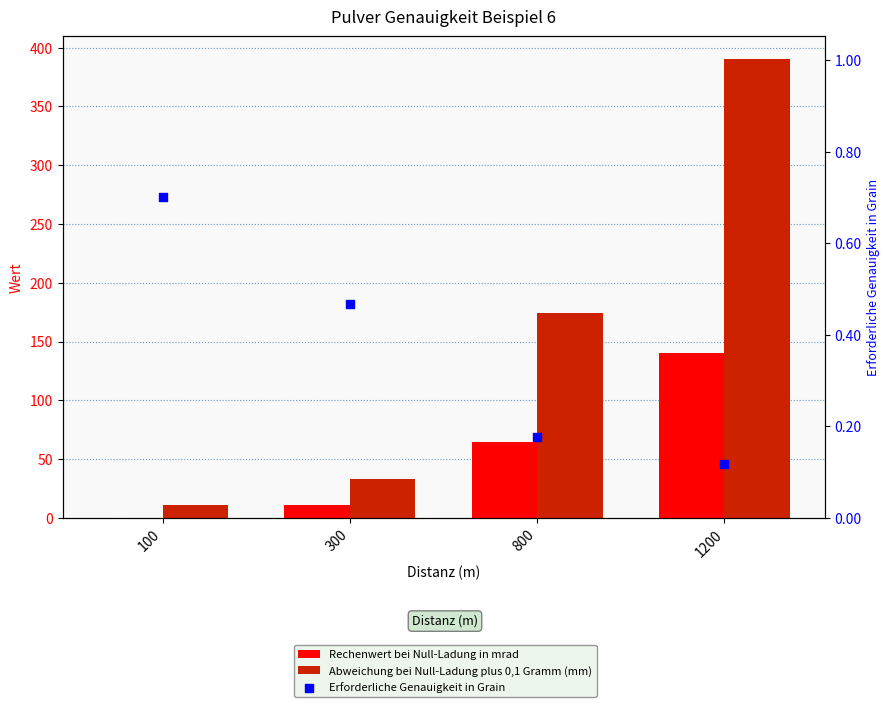

At how many categories does at least one series exceed 197?

1